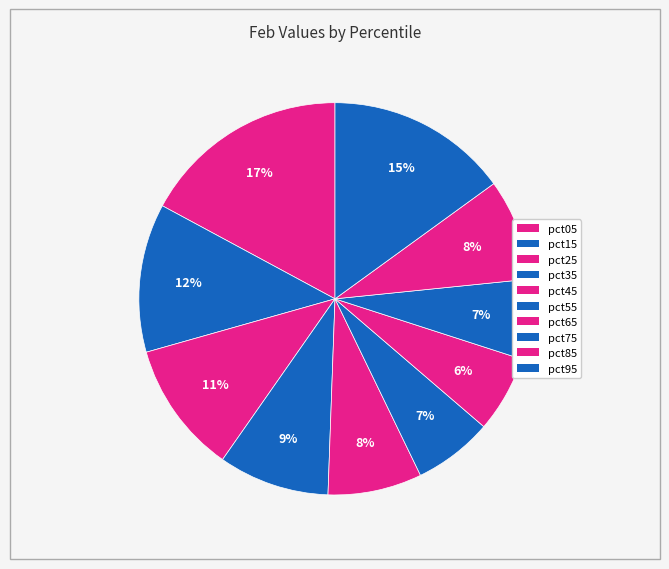

Between pct45 and pct25, which is larger?

pct25